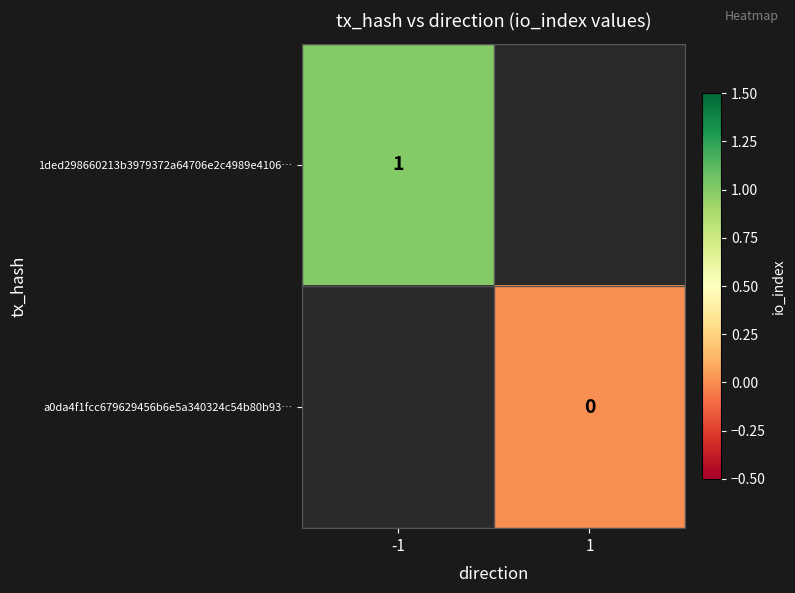

The 1ded298660213b3979372a64706e2c4989e4106… series shows 1 at -1. True or false?

True